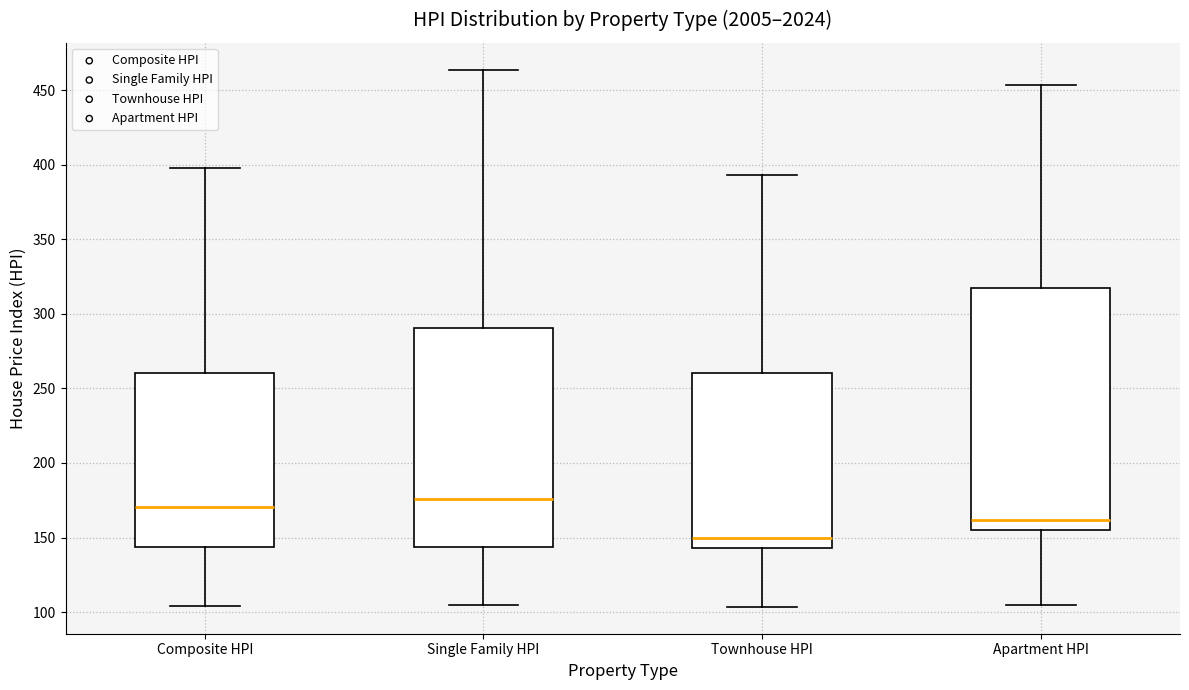

Which box has the highest median line?

Single Family HPI